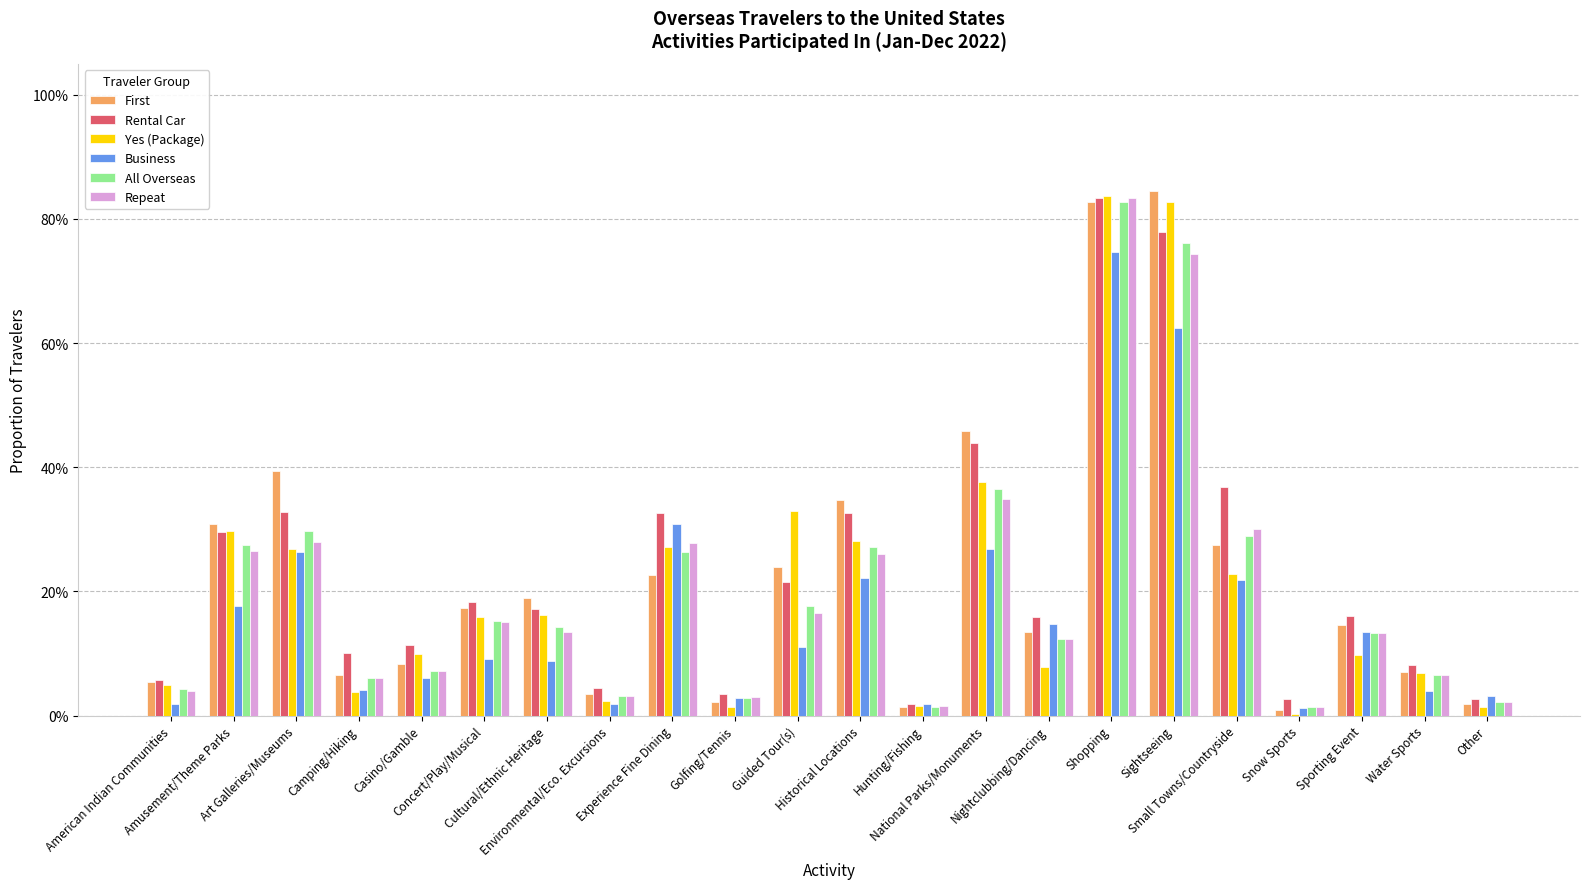

Reading right to left, what are all the values shown in this chart?

First: 0.0	0.1	0.1	0.0	0.3	0.8	0.8	0.1	0.5	0.0	0.3	0.2	0.0	0.2	0.0	0.2	0.2	0.1	0.1	0.4	0.3	0.1
Rental Car: 0.0	0.1	0.2	0.0	0.4	0.8	0.8	0.2	0.4	0.0	0.3	0.2	0.0	0.3	0.0	0.2	0.2	0.1	0.1	0.3	0.3	0.1
Yes (Package): 0.0	0.1	0.1	0.0	0.2	0.8	0.8	0.1	0.4	0.0	0.3	0.3	0.0	0.3	0.0	0.2	0.2	0.1	0.0	0.3	0.3	0.1
Business: 0.0	0.0	0.1	0.0	0.2	0.6	0.7	0.1	0.3	0.0	0.2	0.1	0.0	0.3	0.0	0.1	0.1	0.1	0.0	0.3	0.2	0.0
All Overseas: 0.0	0.1	0.1	0.0	0.3	0.8	0.8	0.1	0.4	0.0	0.3	0.2	0.0	0.3	0.0	0.1	0.2	0.1	0.1	0.3	0.3	0.0
Repeat: 0.0	0.1	0.1	0.0	0.3	0.7	0.8	0.1	0.3	0.0	0.3	0.2	0.0	0.3	0.0	0.1	0.1	0.1	0.1	0.3	0.3	0.0